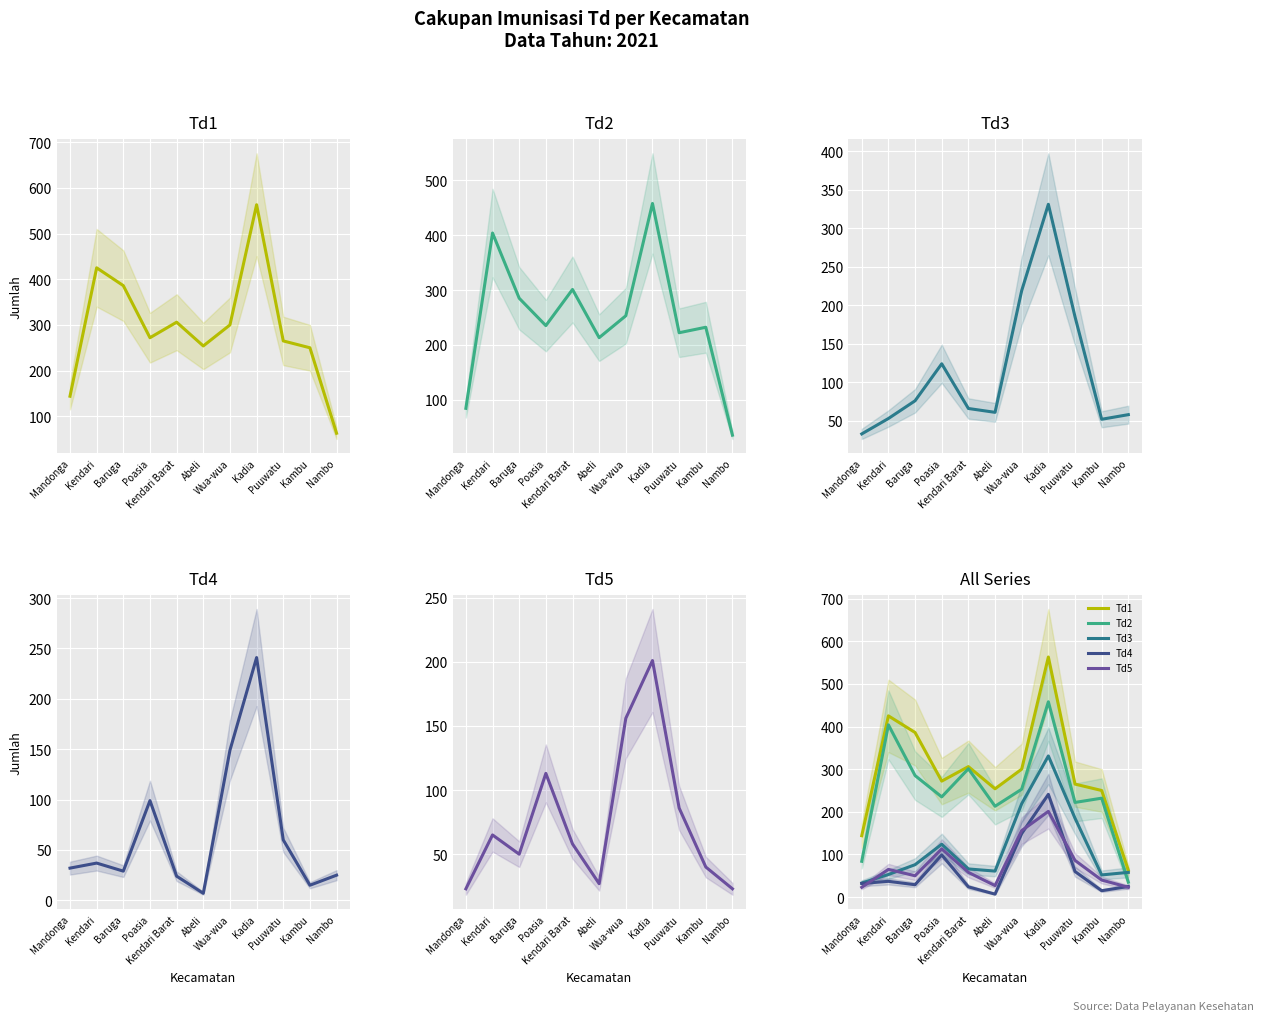

What value does the Td5 series have at Mandonga, to the nearest 10?

20